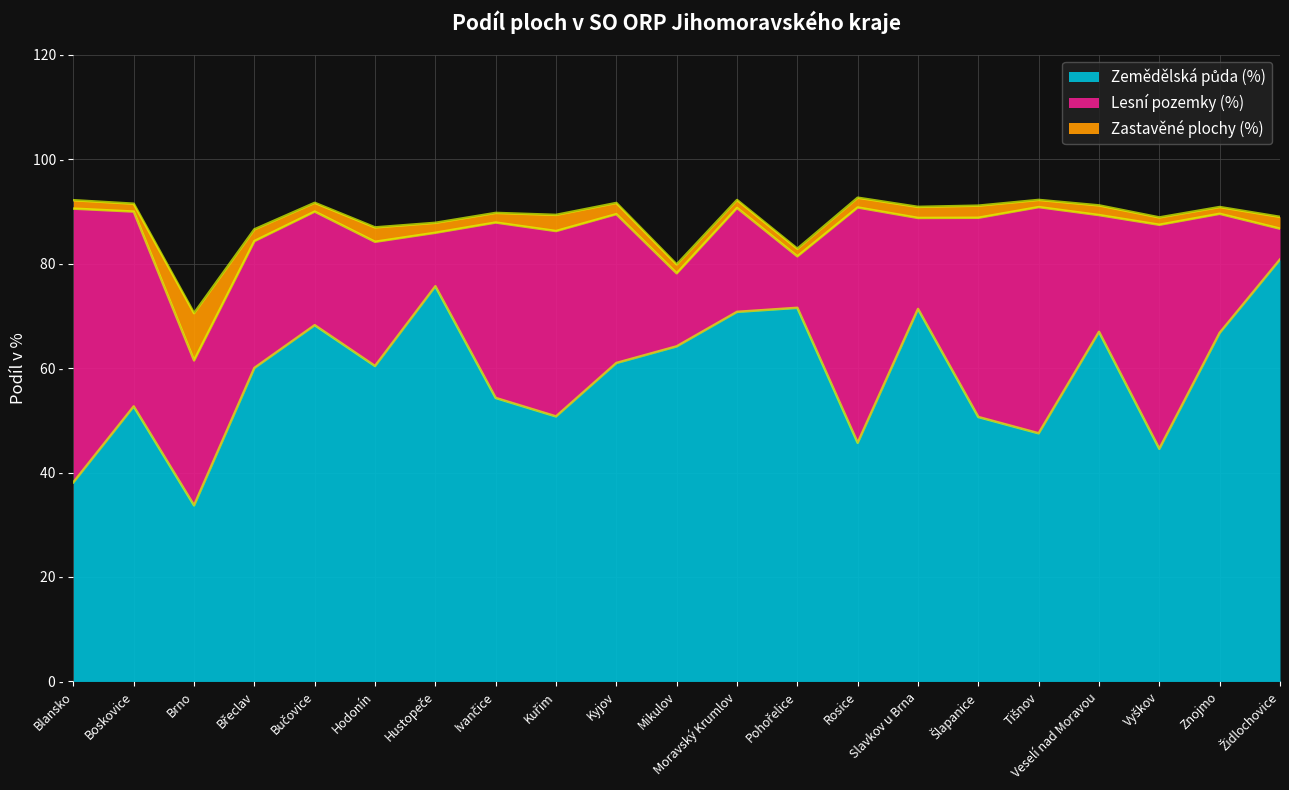

Does the chart display data point markers on the line(s)?

No